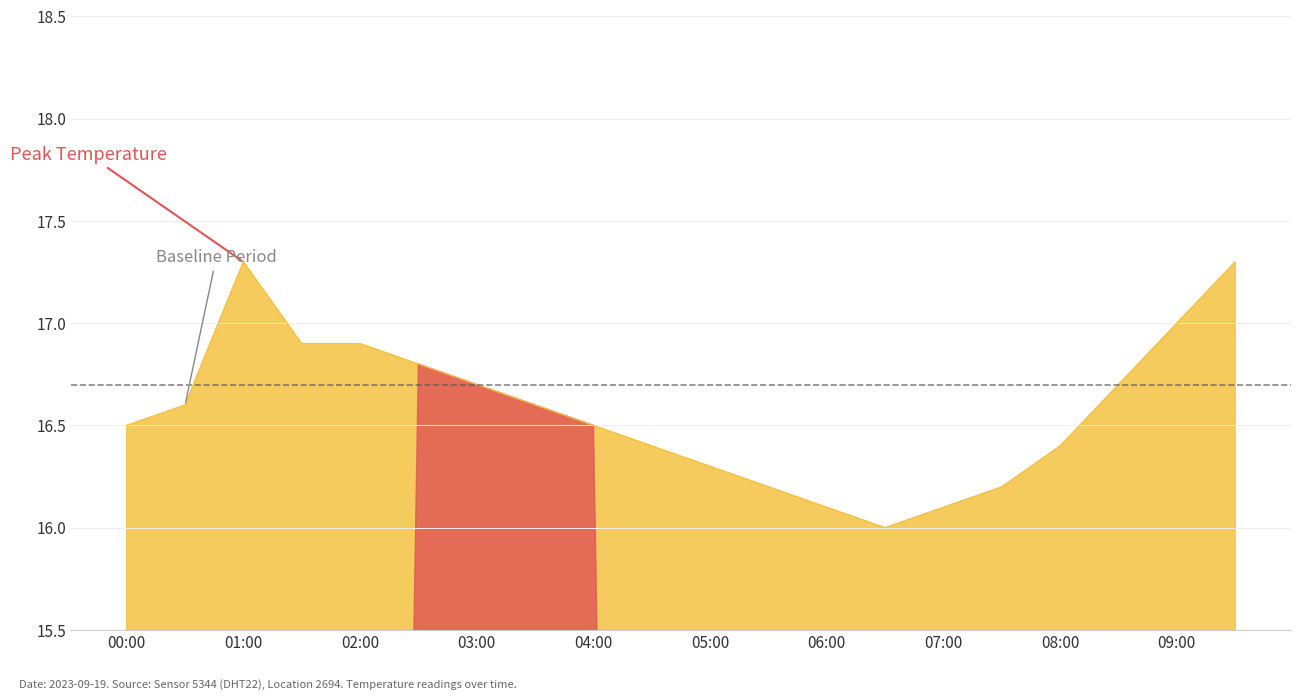

What is the difference between the maximum and minimum values?

1.3